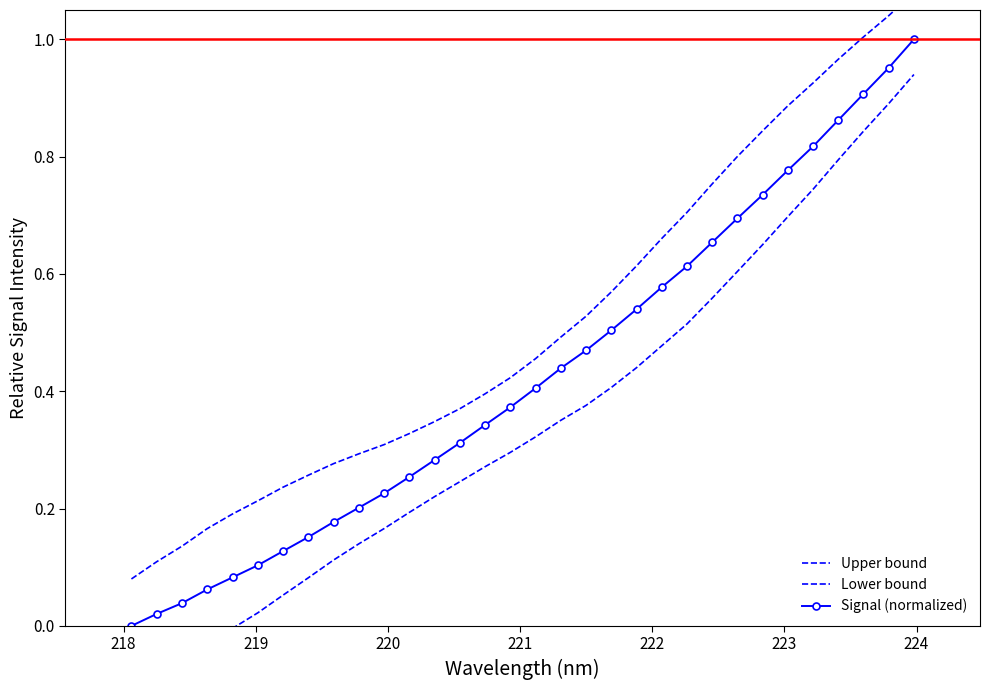

Reading left to right, extract all data points from this chart.

Upper bound: 0.1	0.1	0.1	0.2	0.2	0.2	0.2	0.3	0.3	0.3	0.3	0.3	0.3	0.4	0.4	0.4	0.5	0.5	0.5	0.6	0.6	0.7	0.7	0.8	0.8	0.8	0.9	0.9	1.0	1.0	1.0	1.1
Lower bound: -0.1	-0.1	-0.1	-0.0	-0.0	0.0	0.1	0.1	0.1	0.1	0.2	0.2	0.2	0.2	0.3	0.3	0.3	0.4	0.4	0.4	0.4	0.5	0.5	0.6	0.6	0.6	0.7	0.7	0.8	0.8	0.9	0.9
Signal (normalized): 0.0	0.0	0.0	0.1	0.1	0.1	0.1	0.2	0.2	0.2	0.2	0.3	0.3	0.3	0.3	0.4	0.4	0.4	0.5	0.5	0.5	0.6	0.6	0.7	0.7	0.7	0.8	0.8	0.9	0.9	1.0	1.0